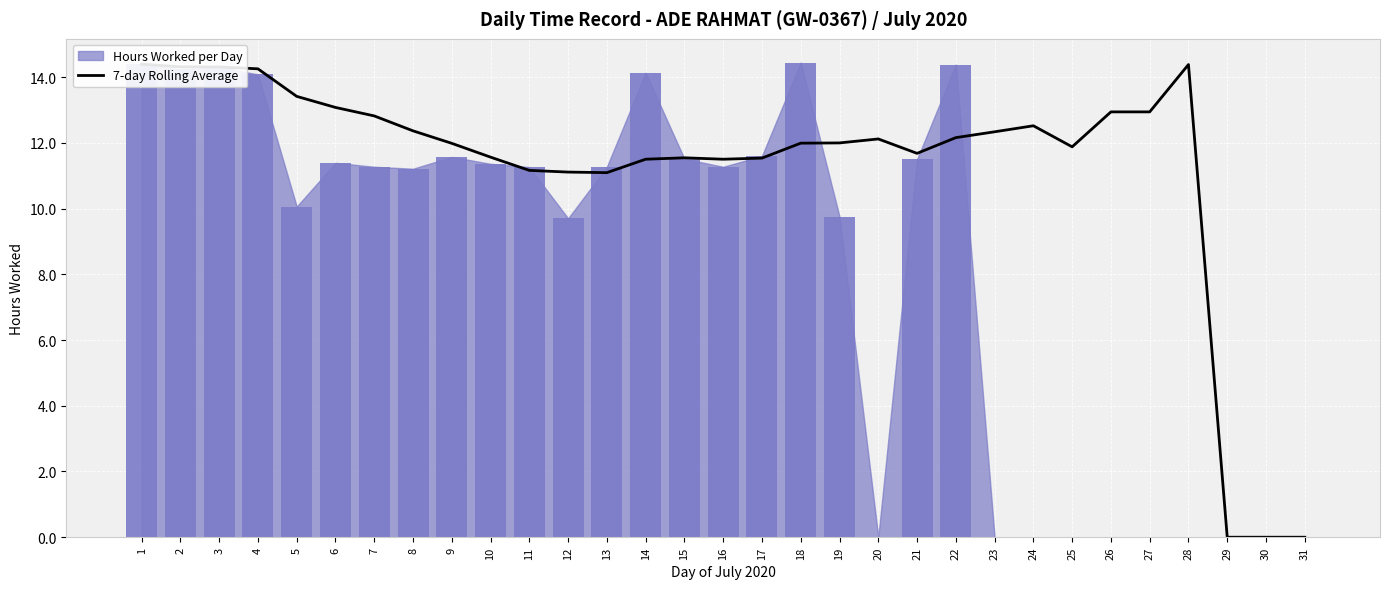

At which category does the chart reach its minimum across all series?

29